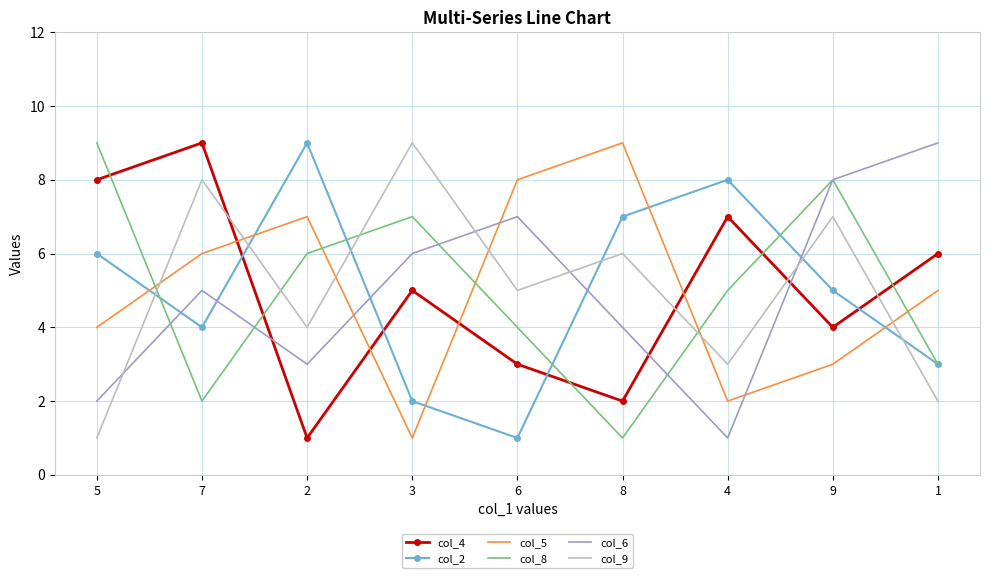

True or false: col_9 and col_5 intersect in this chart.

True